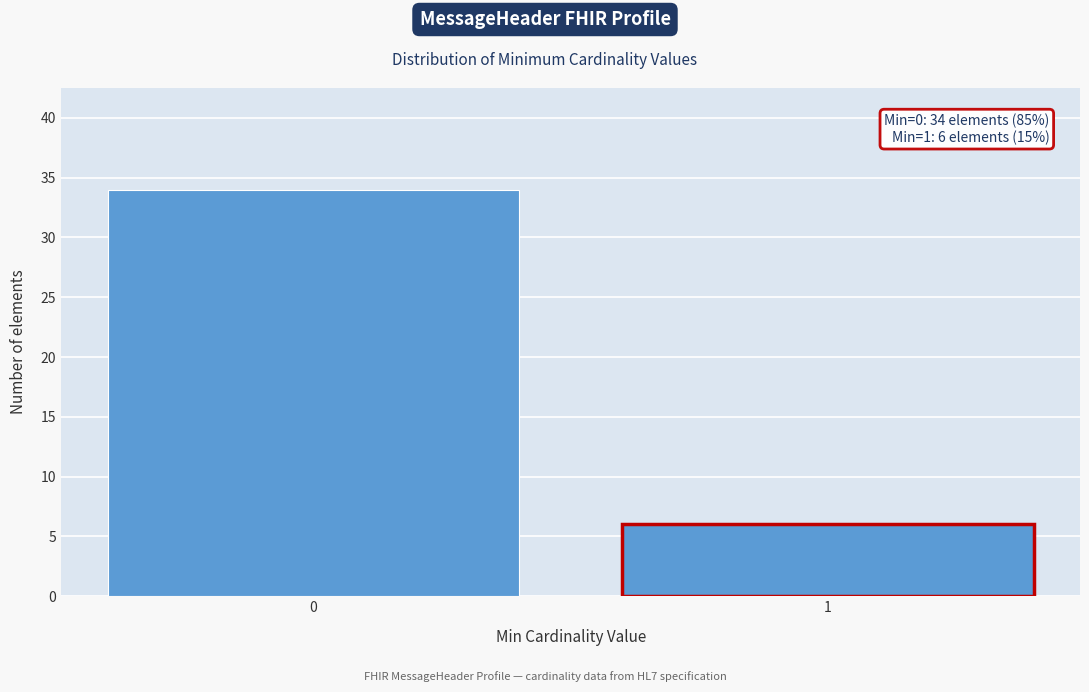

Reading left to right, what are all the values shown in this chart?

34	6